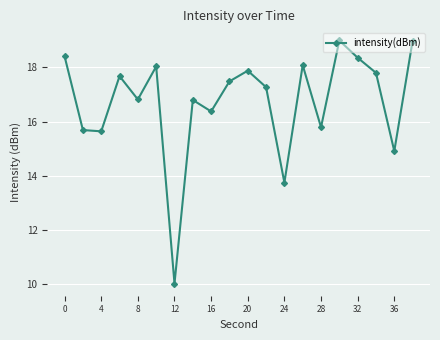

What is the value of the 7th point from the left?

10.0